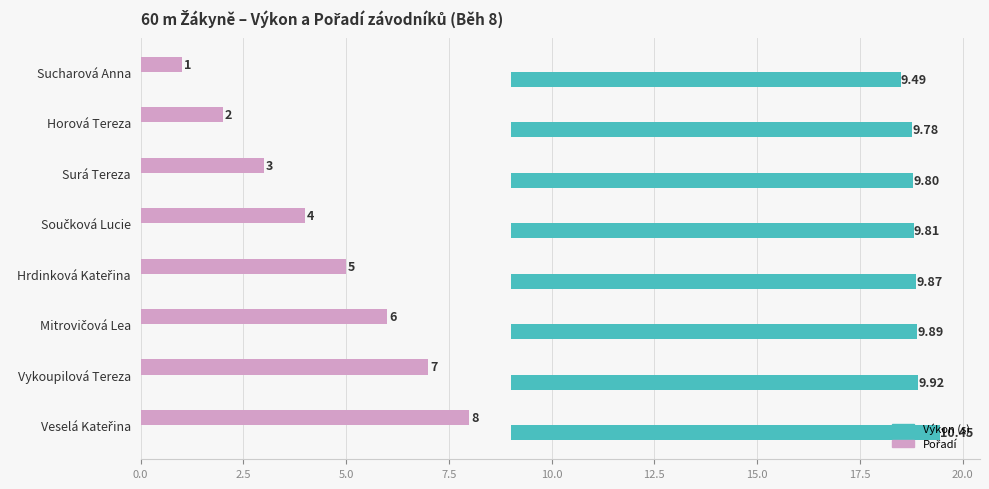

Are the bars horizontal?

Yes